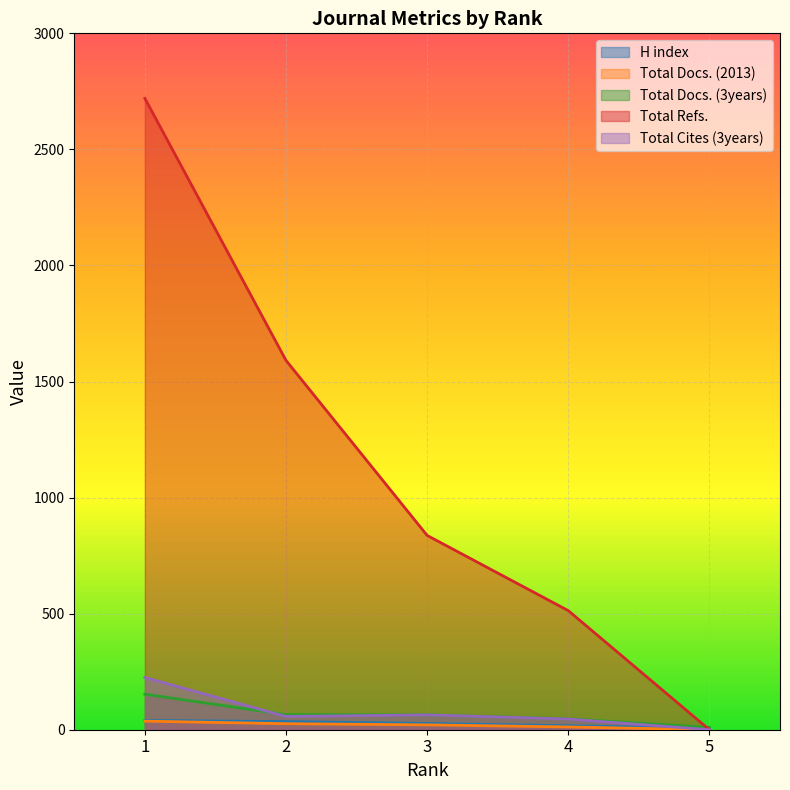

Which series has the largest range (max minus min)?

Total Refs.